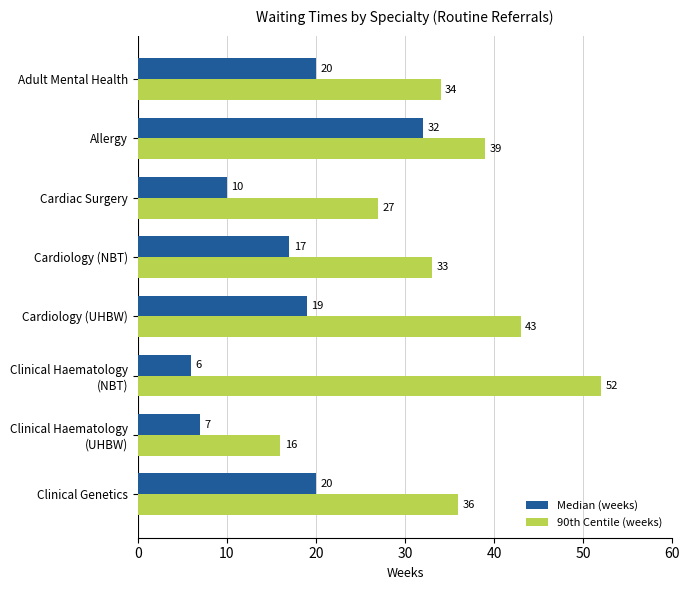

At Clinical Genetics, list the series in order from largest to smallest.

90th Centile (weeks), Median (weeks)